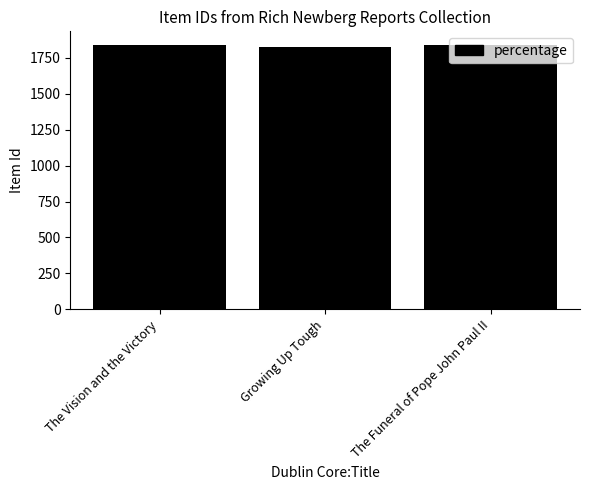

Approximately how many times larger is the value at The Vision and the Victory compared to The Funeral of Pope John Paul II?

1.0